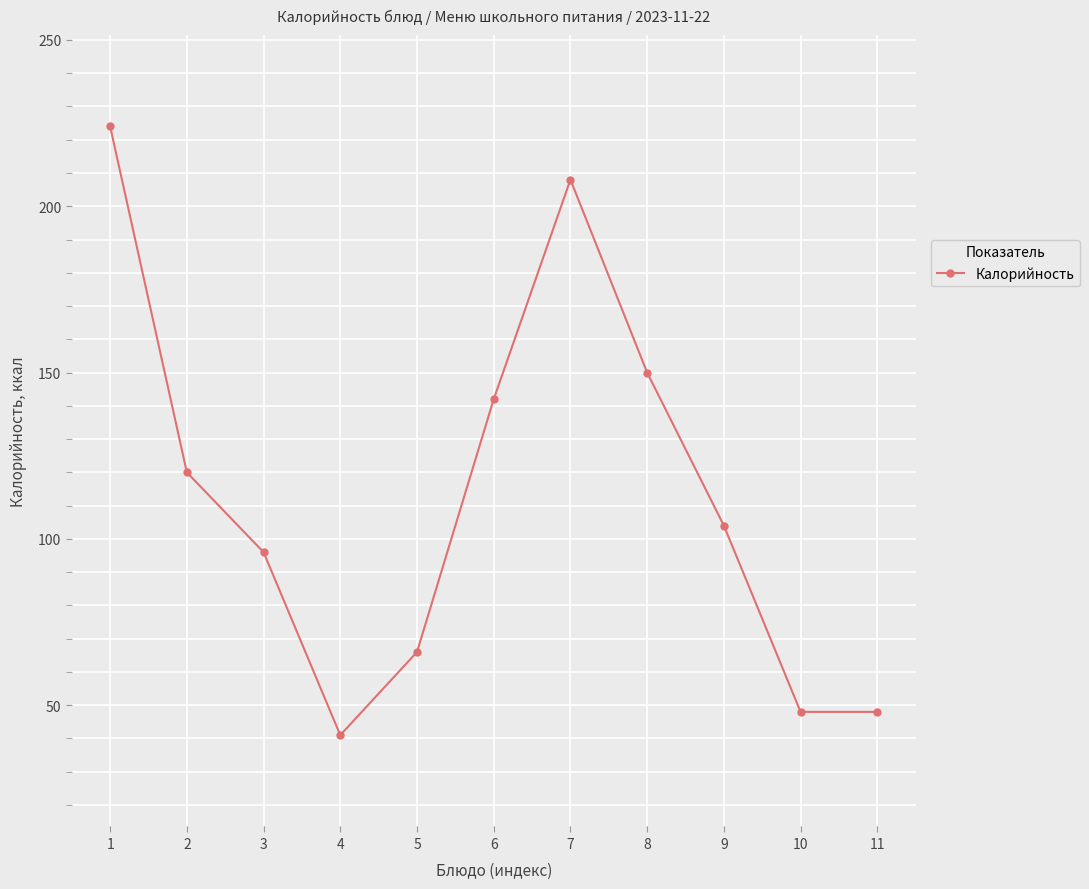

What is the ratio of the value at 7 to the value at 3?

2.2